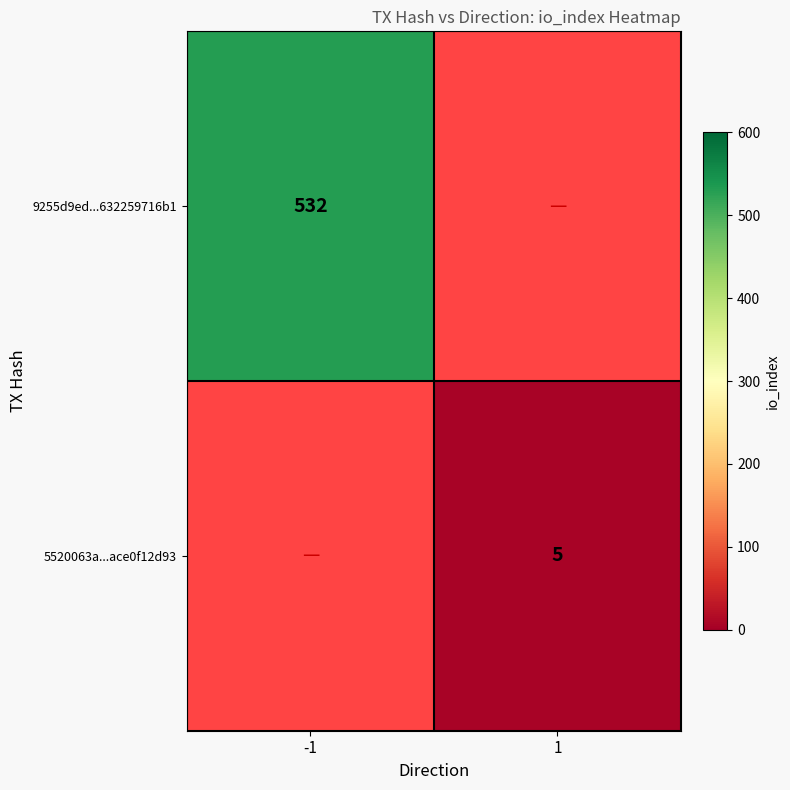

How many series are shown in this chart?

2